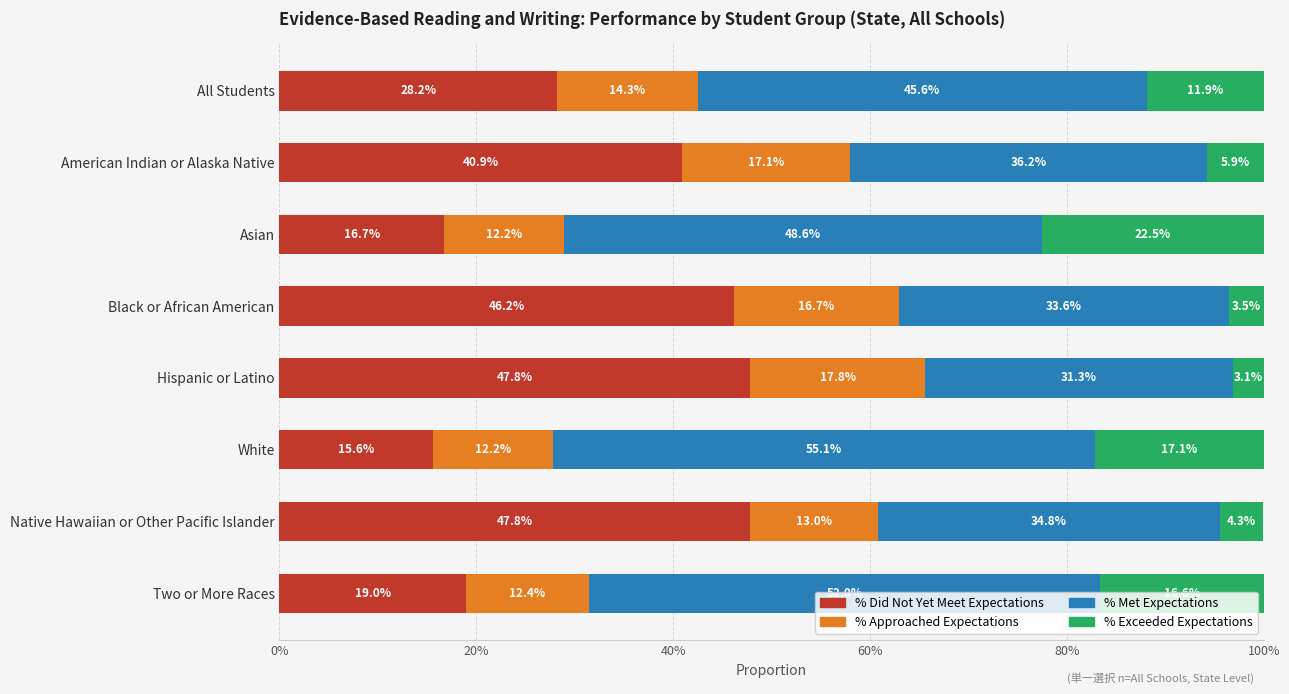

What are all the series names shown in the legend?

% Did Not Yet Meet Expectations, % Approached Expectations, % Met Expectations, % Exceeded Expectations